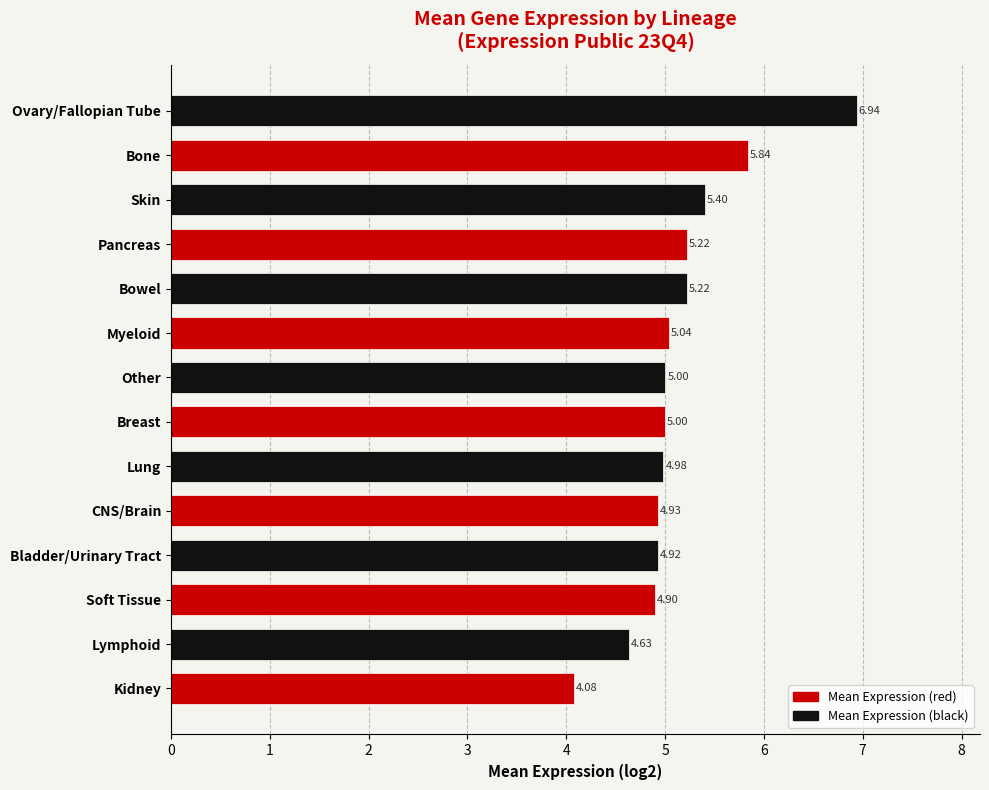

What is the sum of the values at Ovary/Fallopian Tube and Bladder/Urinary Tract?

11.9